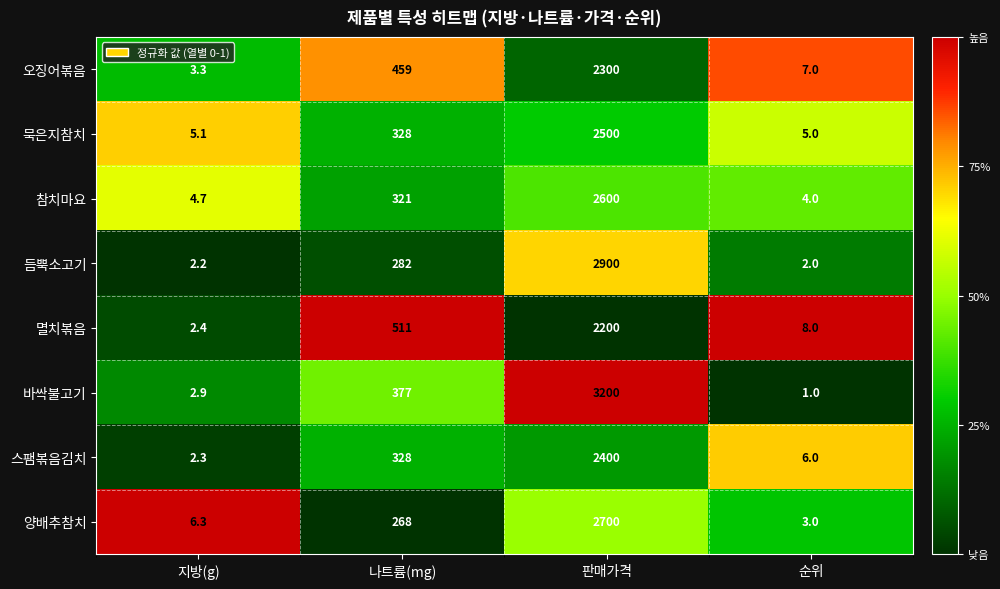

List the series in order of their peak value, lowest first.

멸치볶음, 오징어볶음, 스팸볶음김치, 묵은지참치, 참치마요, 양배추참치, 듬뿍소고기, 바싹불고기